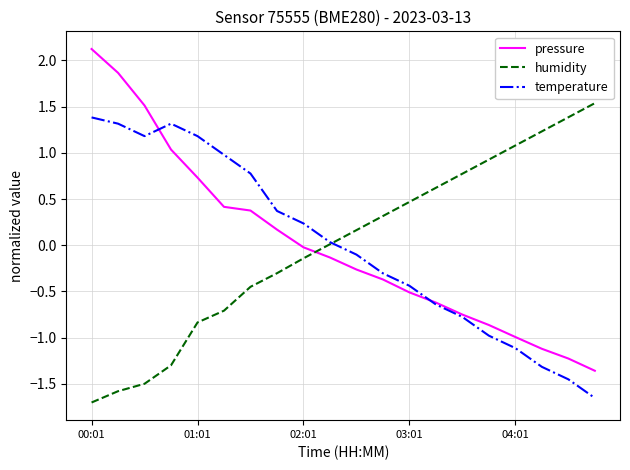

Rank the series by their maximum value, from lowest to highest.

temperature, humidity, pressure